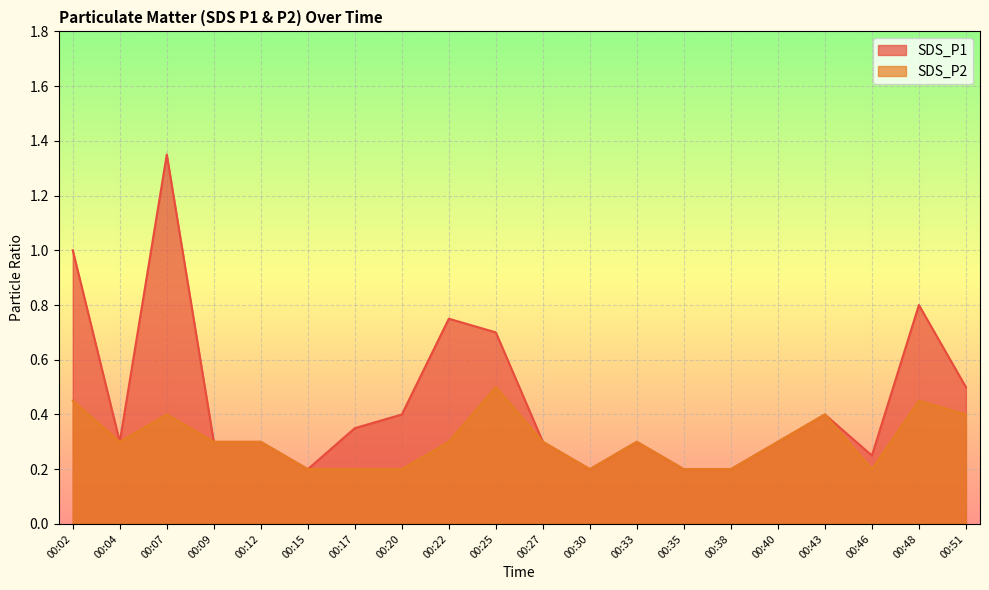

True or false: SDS_P2 has a value of 0.1 at 00:46.

False